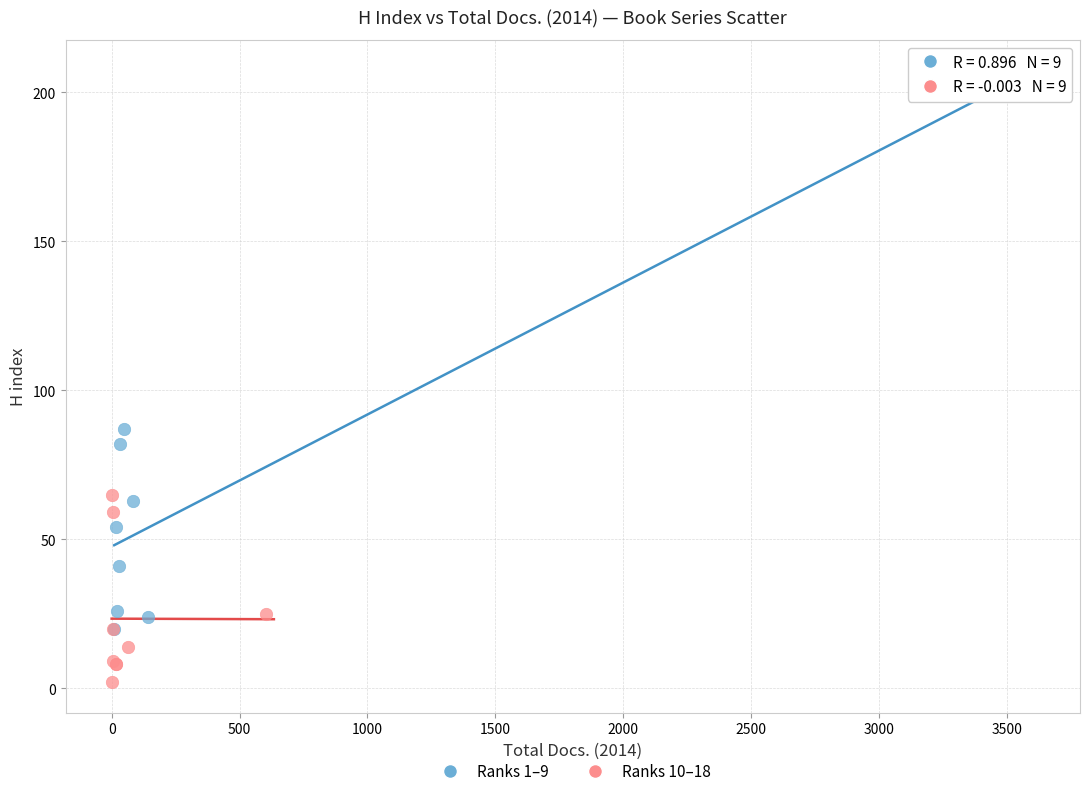

What are all the series names shown in the legend?

Ranks 1–9, Ranks 10–18